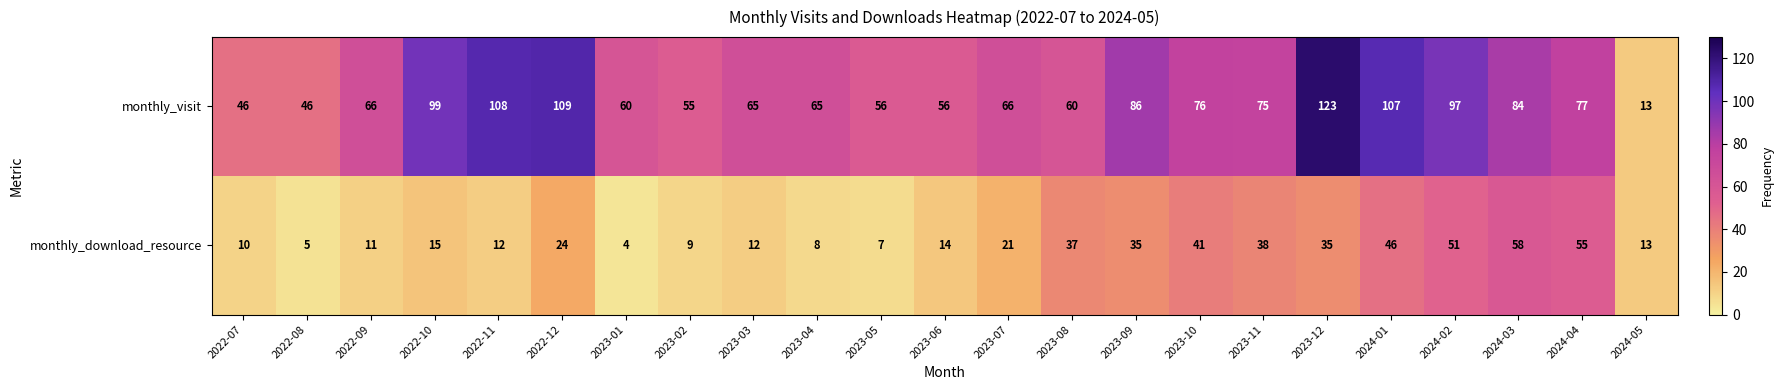

Rank the series by their average value, from lowest to highest.

monthly_download_resource, monthly_visit